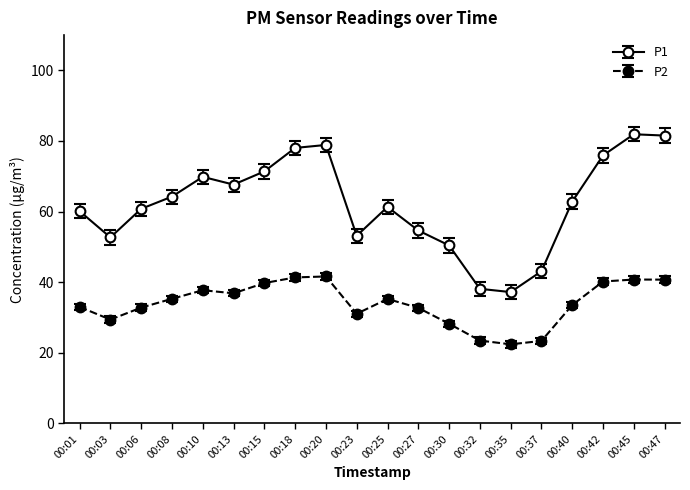

The P2 series shows 21.9 at 00:47. True or false?

False